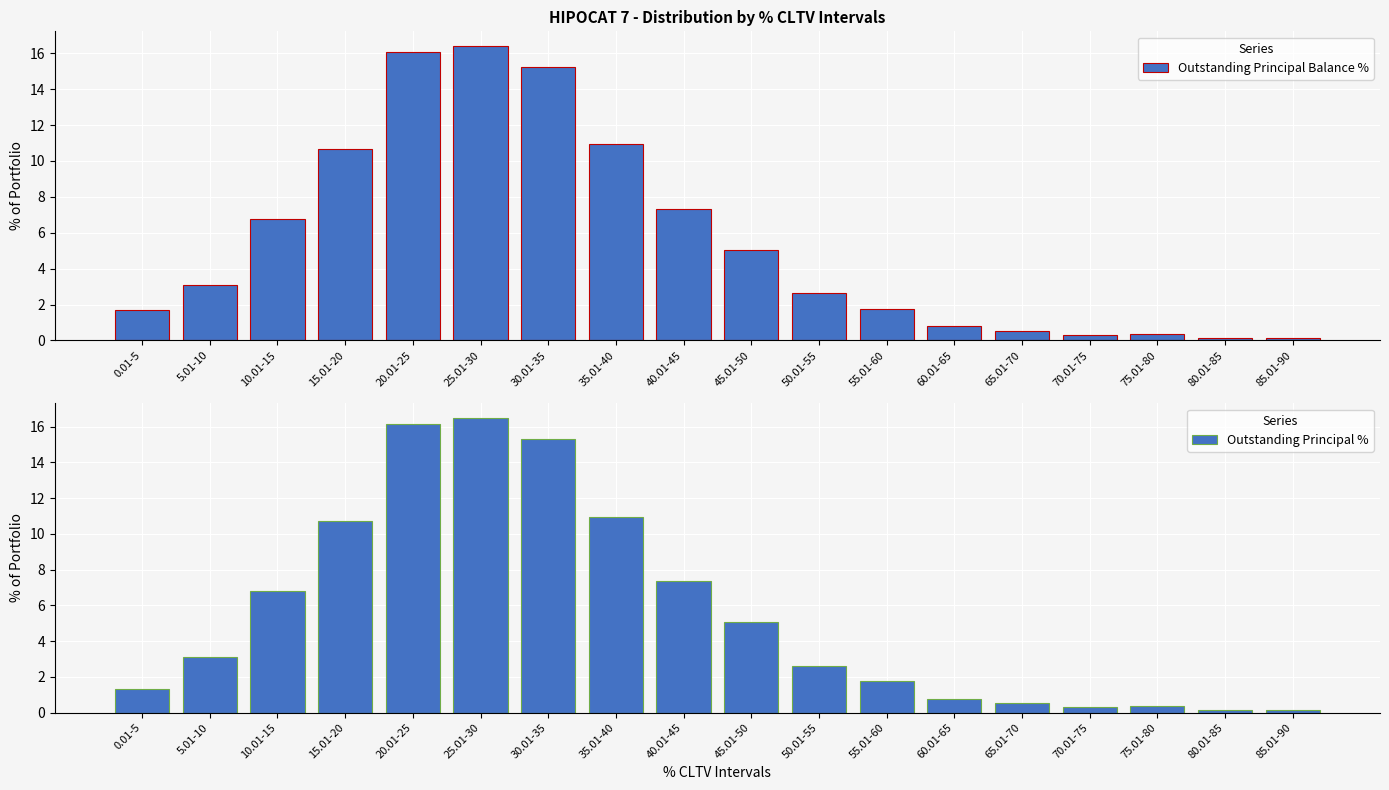

Reading left to right, list all the values displayed in this chart.

Outstanding Principal Balance %: 1.7	3.1	6.8	10.7	16.1	16.4	15.2	10.9	7.3	5.0	2.6	1.8	0.8	0.5	0.3	0.4	0.1	0.2
Outstanding Principal %: 1.3	3.1	6.8	10.7	16.2	16.5	15.3	11.0	7.3	5.0	2.6	1.8	0.8	0.5	0.3	0.4	0.1	0.2